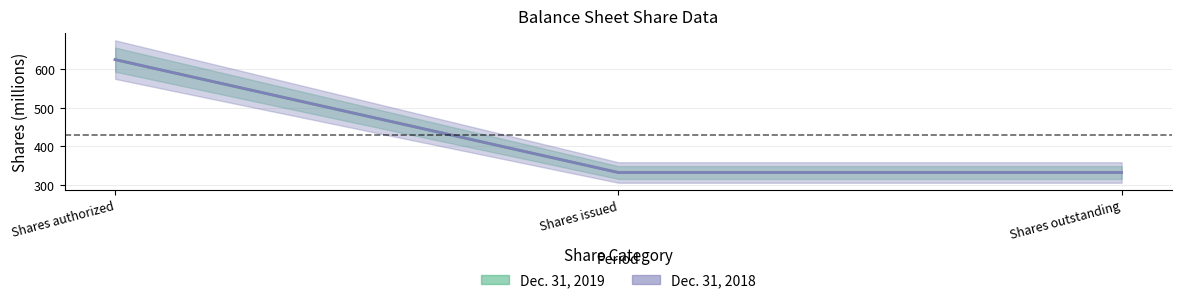

What is the difference between the maximum and second lowest values in the Dec. 31, 2018 series?

292.7